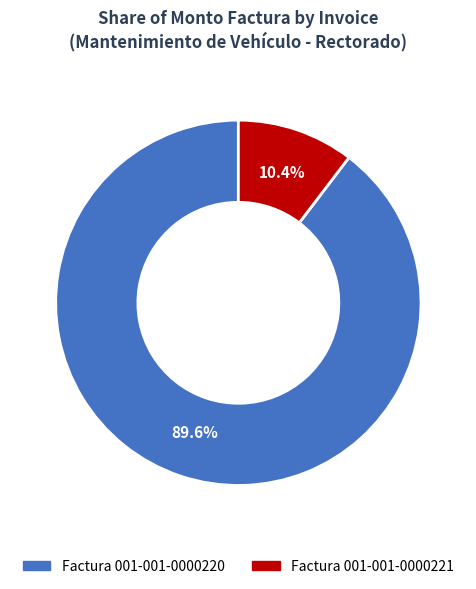

Between Factura 001-001-0000221 and Factura 001-001-0000220, which is larger?

Factura 001-001-0000220